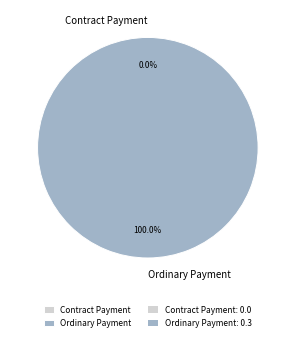

The Ordinary Payment slice represents 100% of the pie. True or false?

True